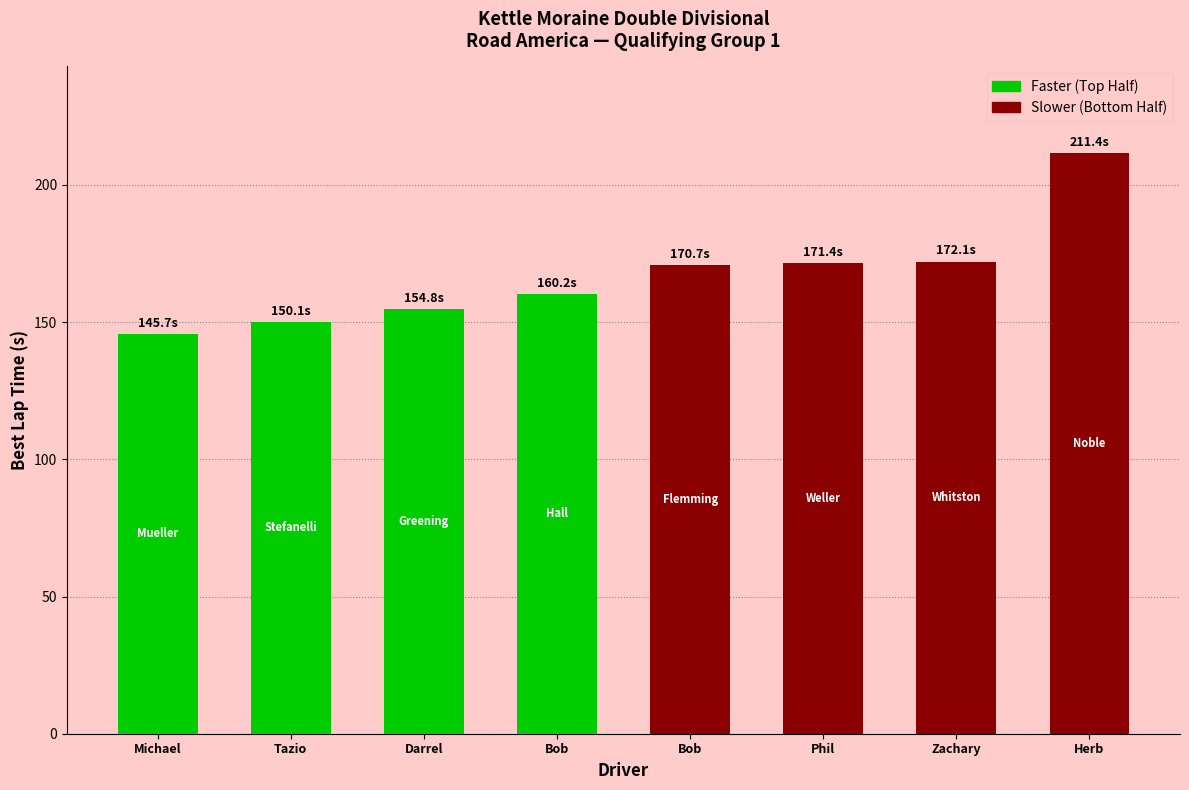

Count the number of categories in the chart.

8